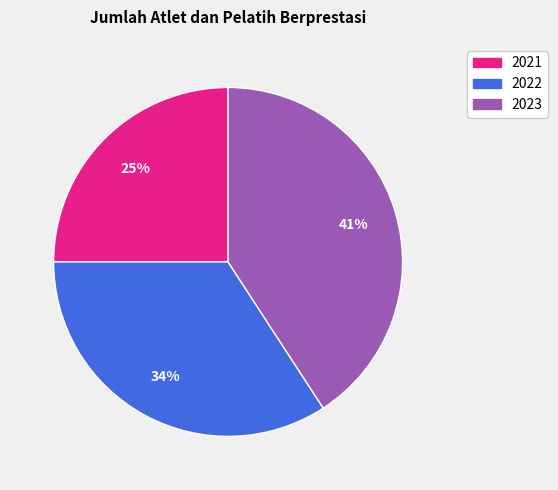

What percentage is the 2021 slice, to the nearest percent?

25%